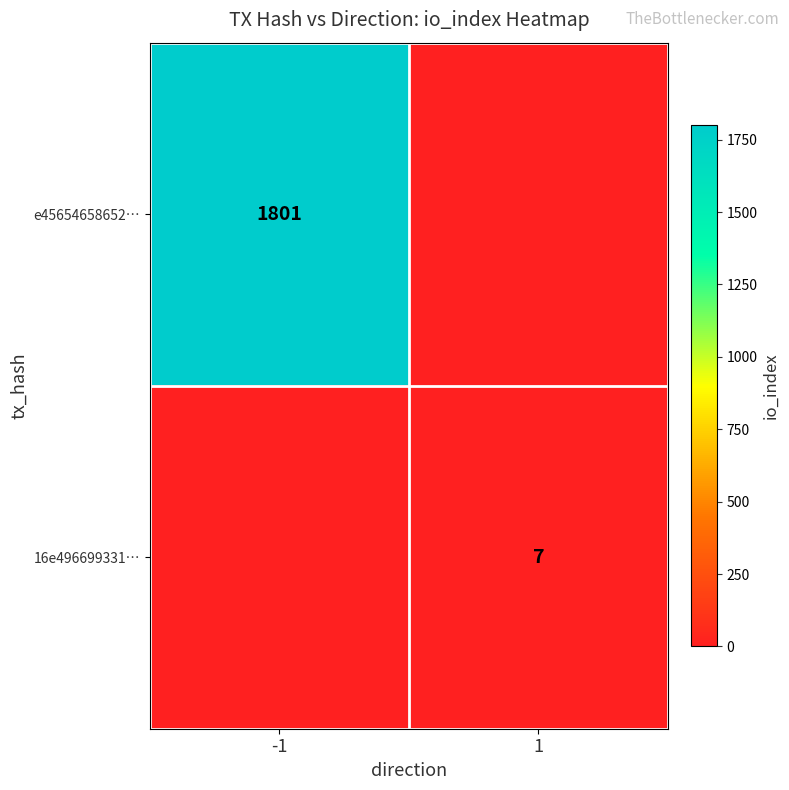

True or false: e45654658652… has a value of 1801 at -1.

True